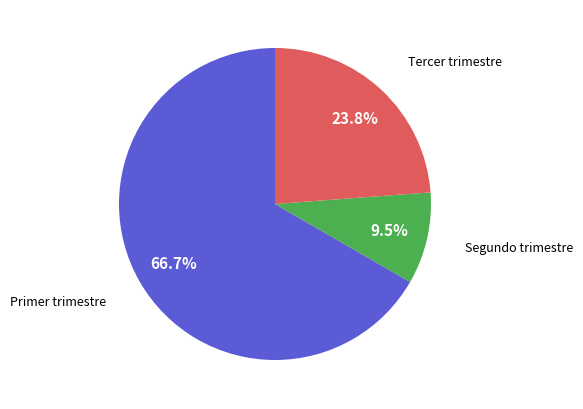

Does any single category account for the majority?

Yes